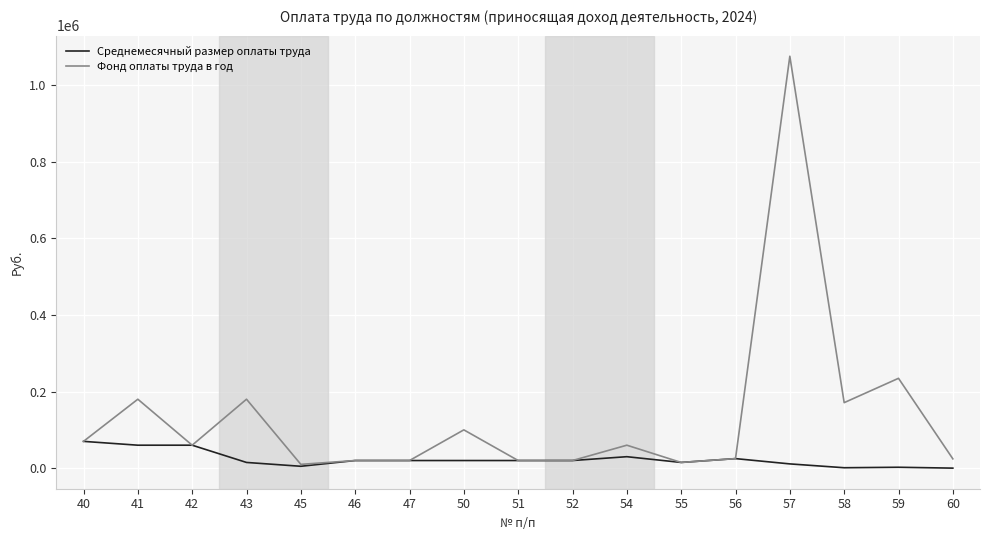

True or false: Фонд оплаты труда в год has a value of 60000.0 at 54.

True